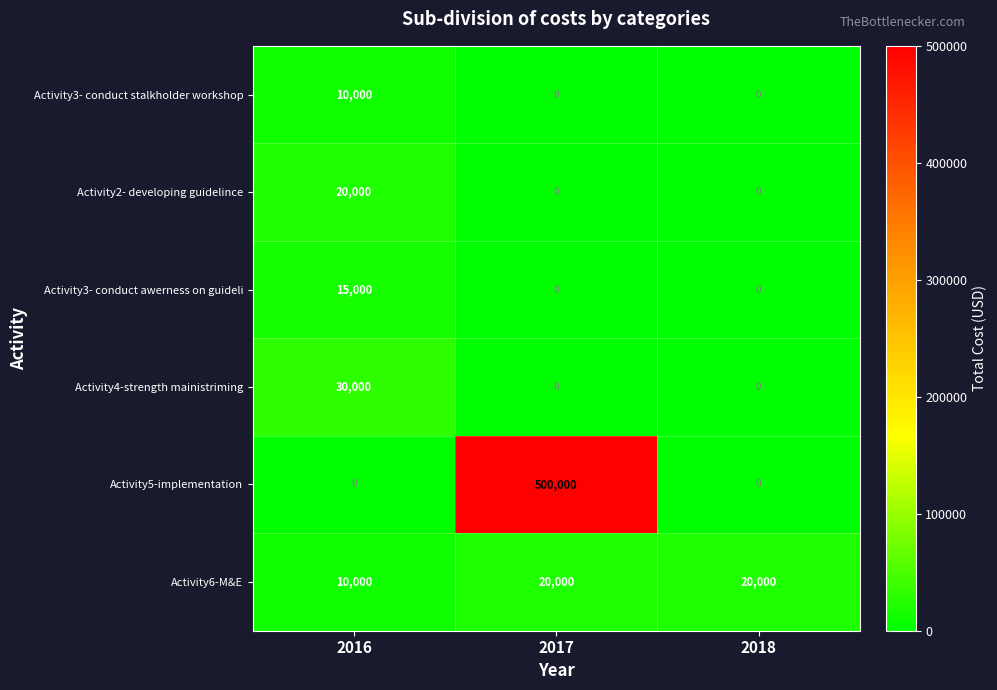

What is the difference between the Activity6-M&E values at 2017 and 2016?

10000